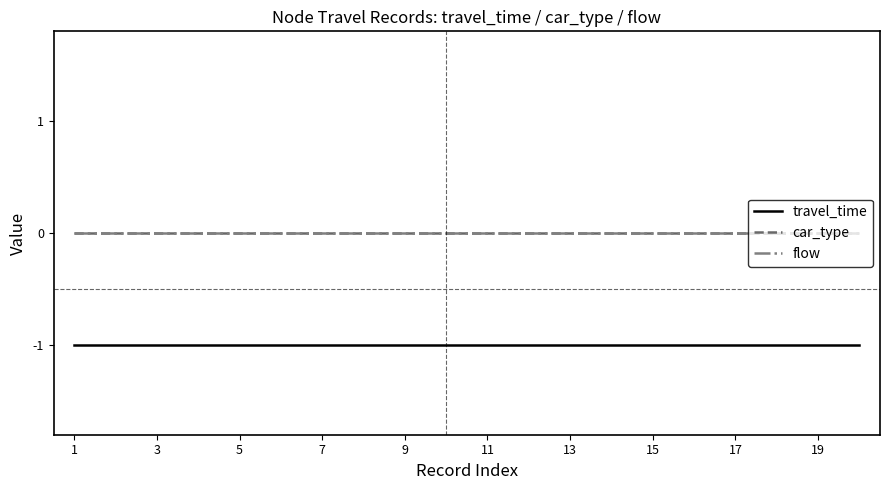

True or false: flow has more than 0 interior local peaks.

False